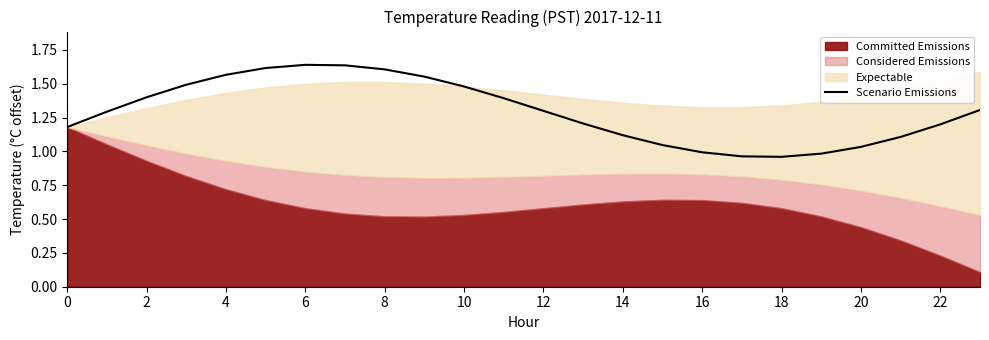

How many interior local valleys (lower than both neighbors) does the data have?

1